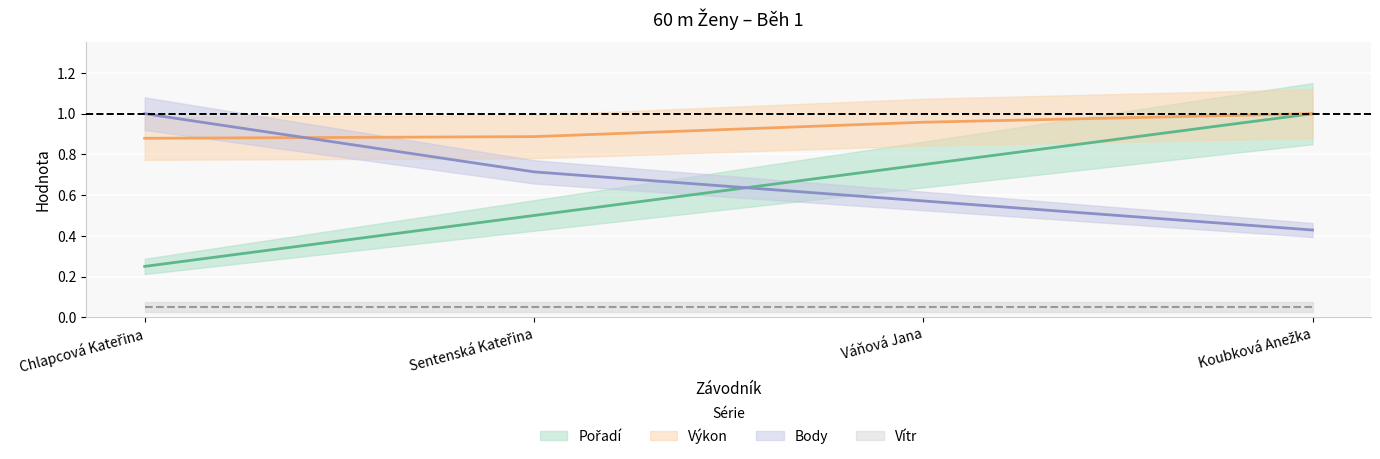

Between Váňová Jana and Koubková Anežka, which is larger?

Koubková Anežka